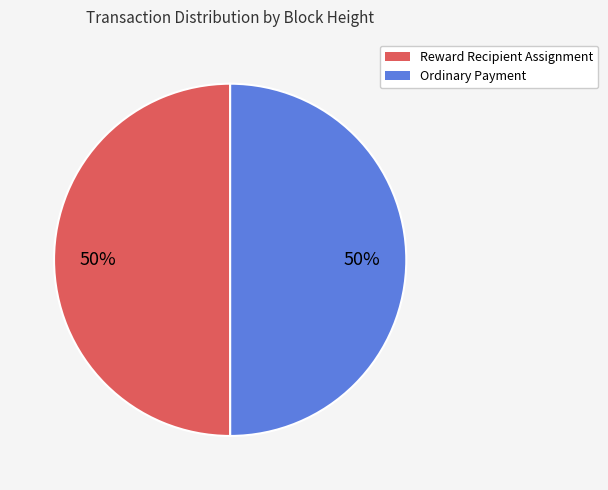

The Ordinary Payment slice represents 92% of the pie. True or false?

False